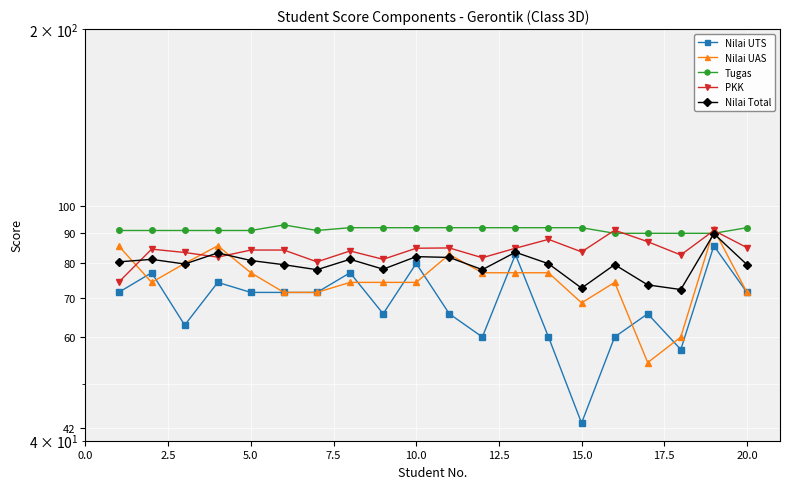

What is the minimum value for Nilai UAS?

54.3